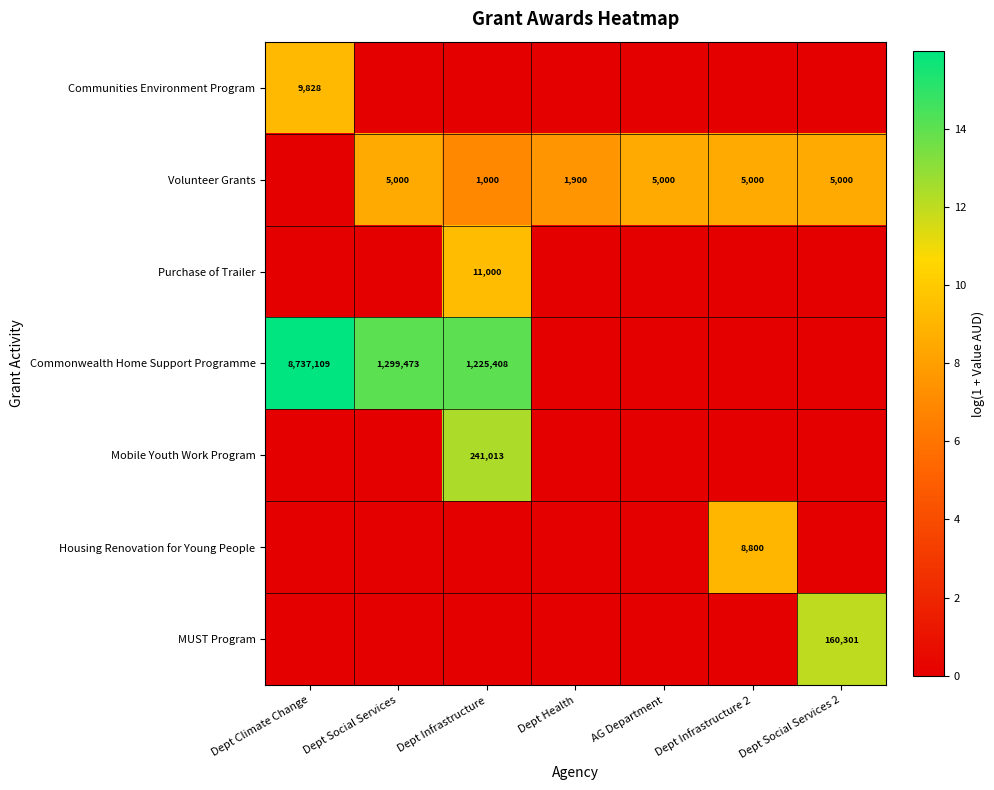

The value of Commonwealth Home Support Programme at Dept Infrastructure is 1225408. True or false?

True